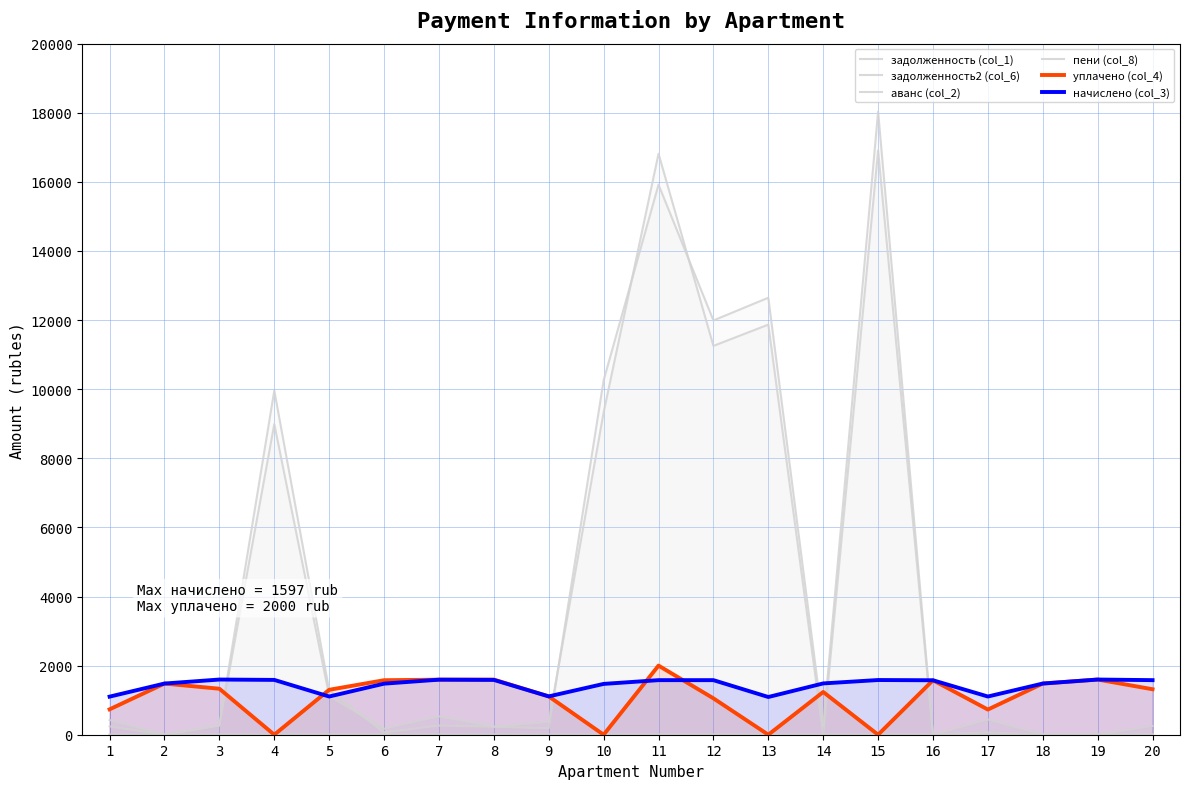

At how many categories does at least one series exceed 11049?

4